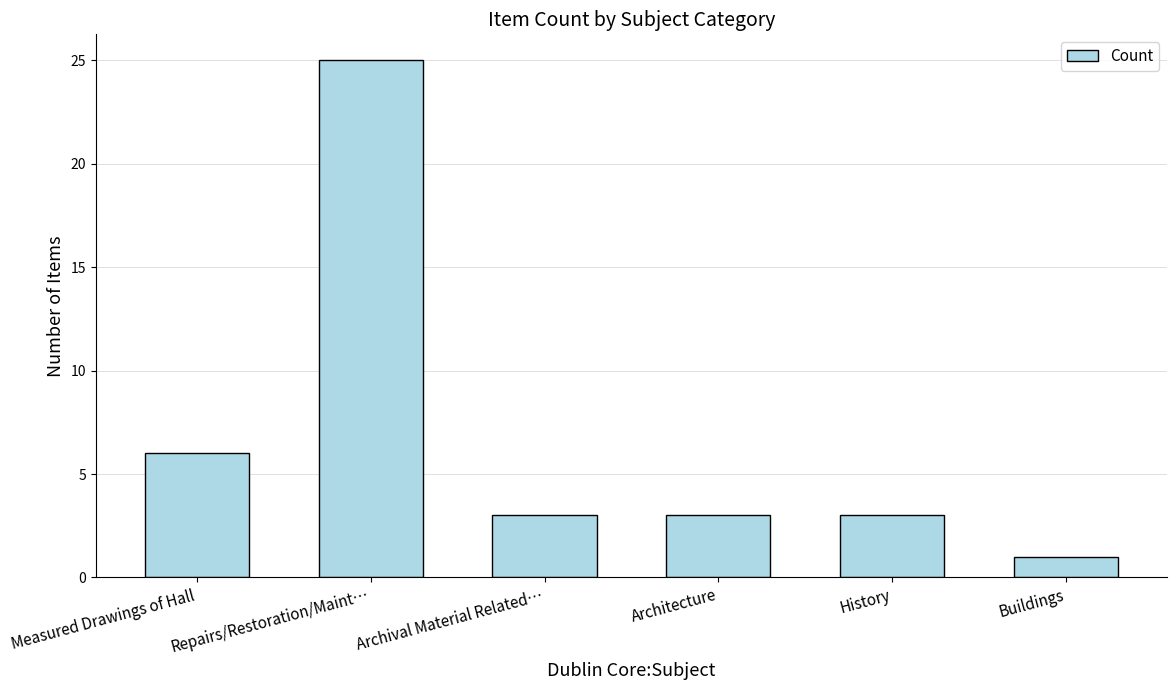

True or false: the data shows 2 at History.

False